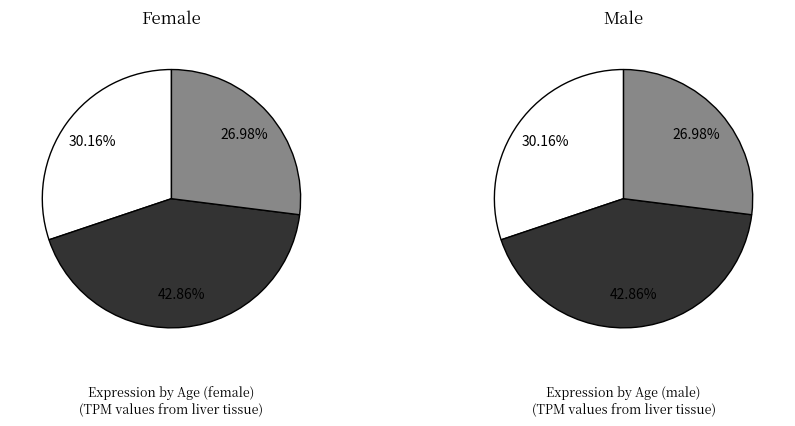

Count the number of slices in the pie.

3